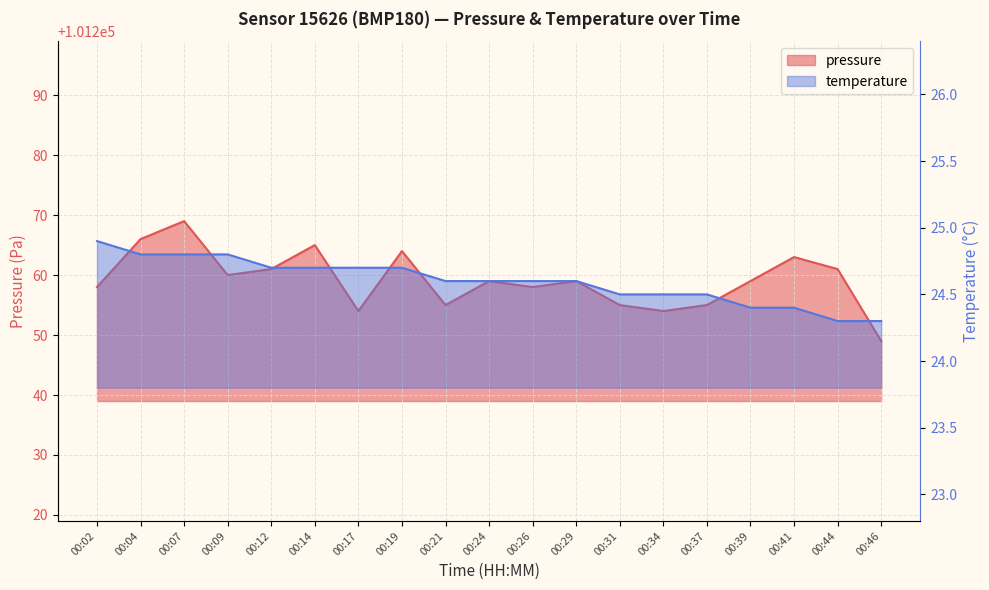

What is the value of the temperature point at the 9th from the left?

24.6